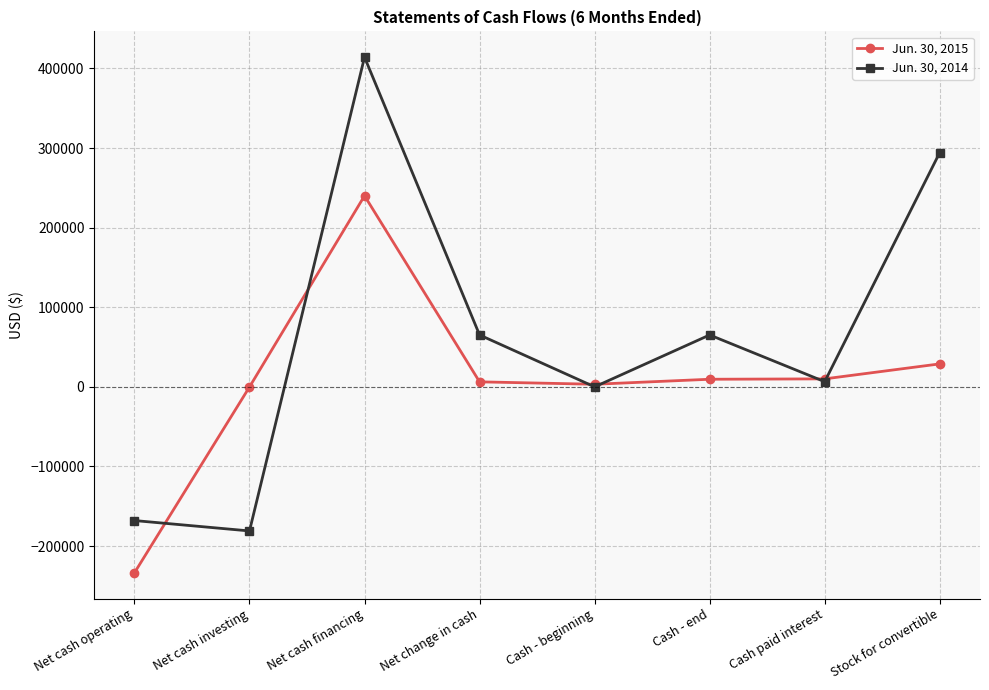

Does the chart have visible grid lines?

Yes